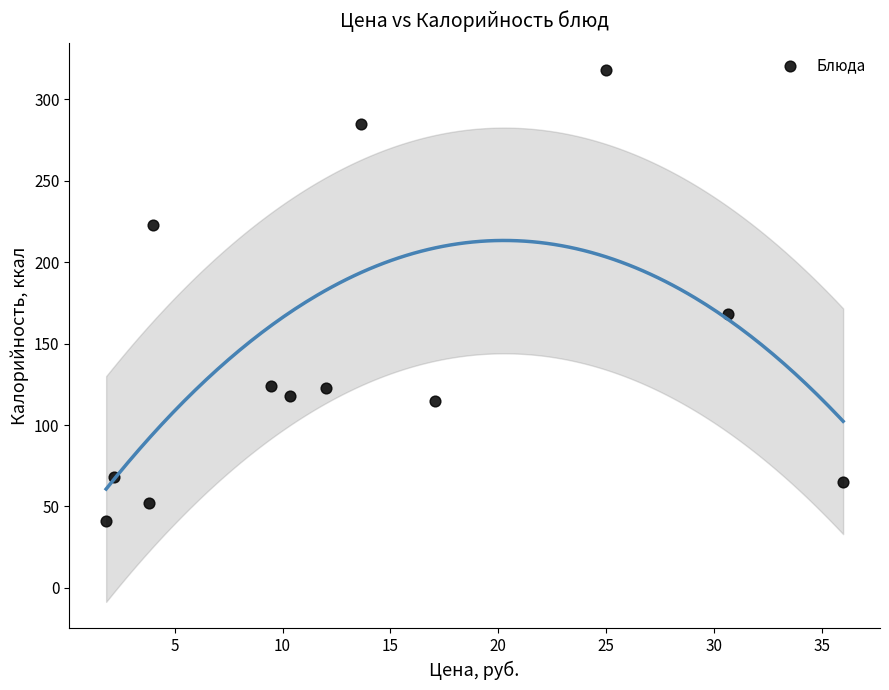

What is the range of Y values (max minus min)?

277